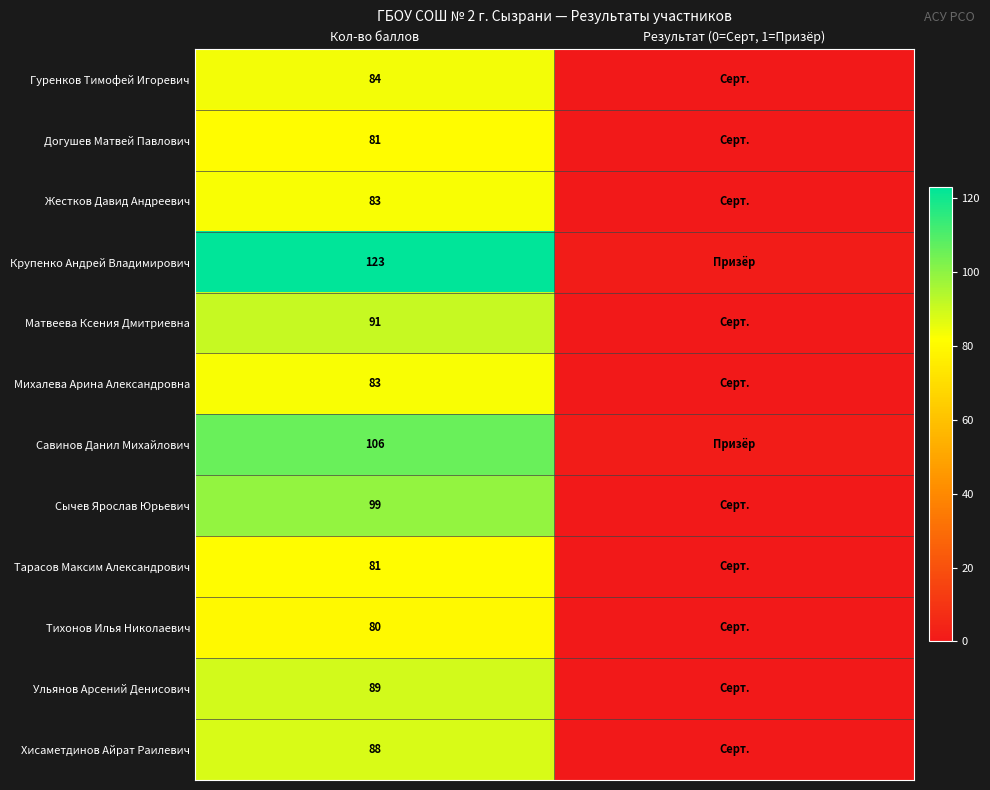

Which has a higher value, Кол-во баллов or Результат (0=Серт, 1=Призёр)?

Кол-во баллов